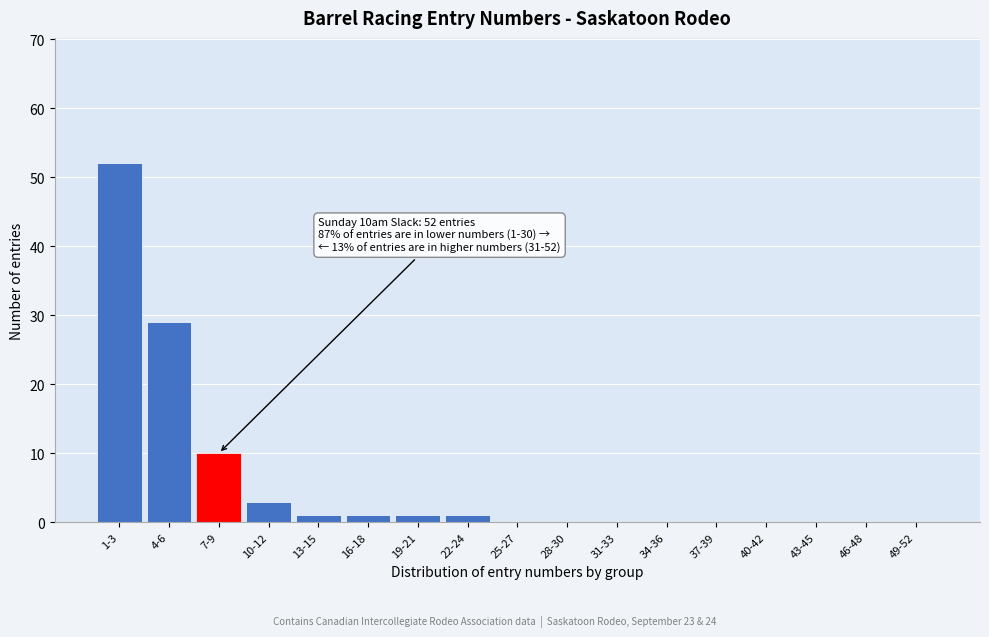

Reading left to right, list all the values displayed in this chart.

1-3=52	4-6=29	7-9=10	10-12=3	13-15=1	16-18=1	19-21=1	22-24=1	25-27=0	28-30=0	31-33=0	34-36=0	37-39=0	40-42=0	43-45=0	46-48=0	49-52=0